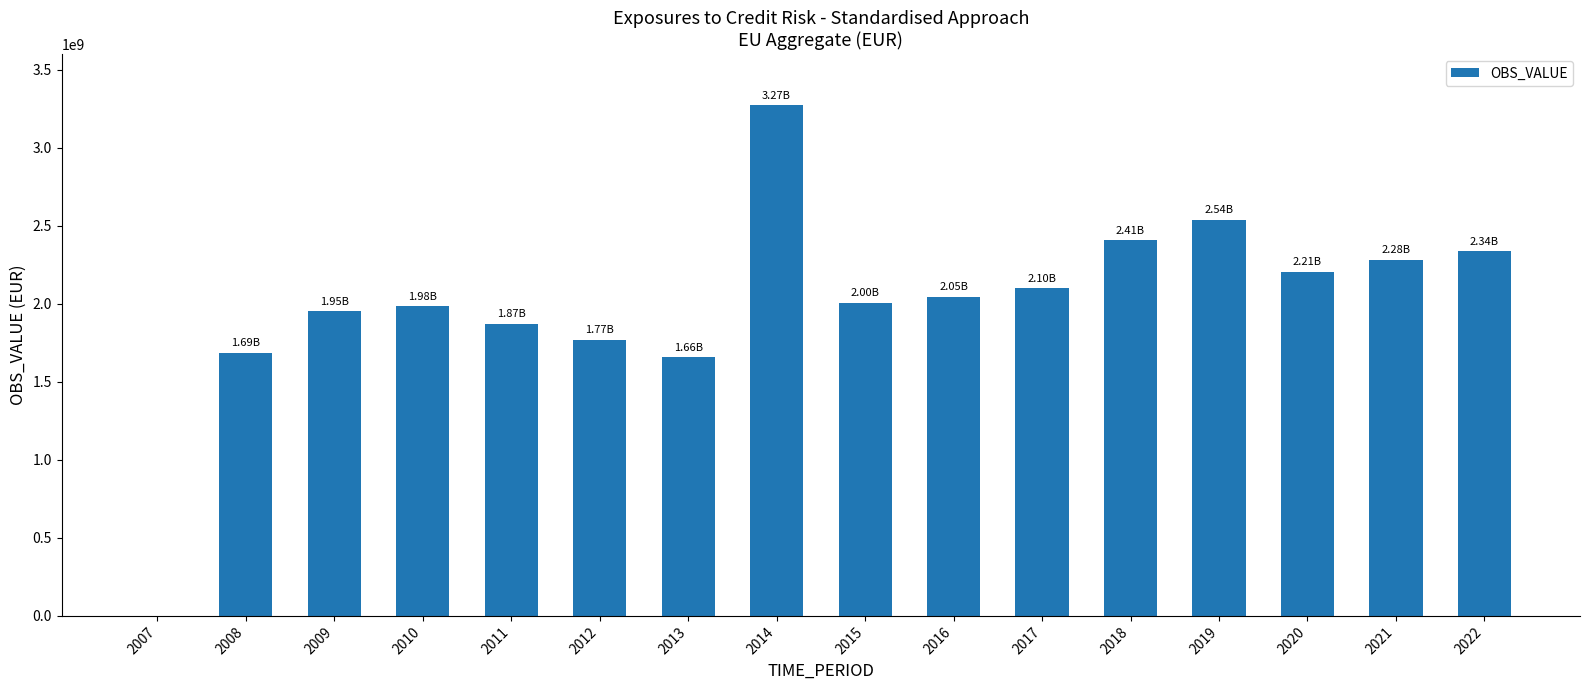

What is the sum of the values at 2018 and 2009?

4357698263.3